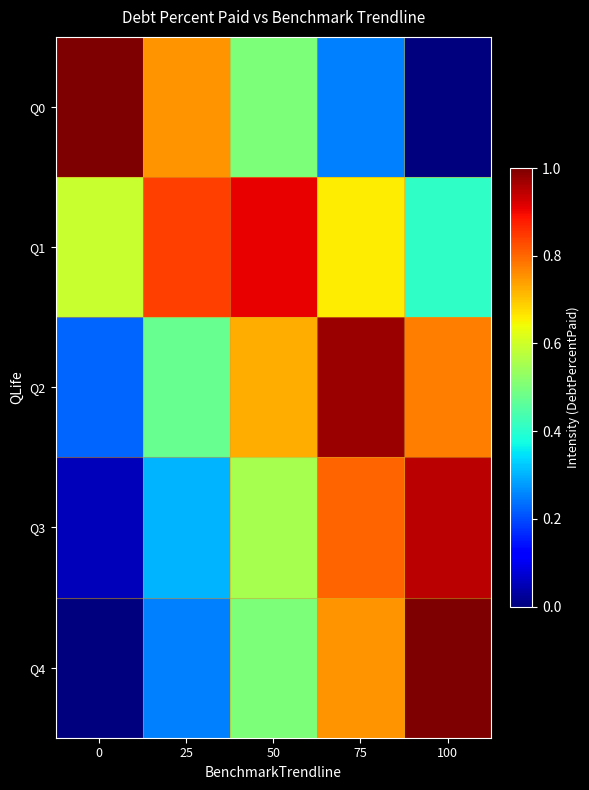

At how many categories does at least one series exceed 0?

5